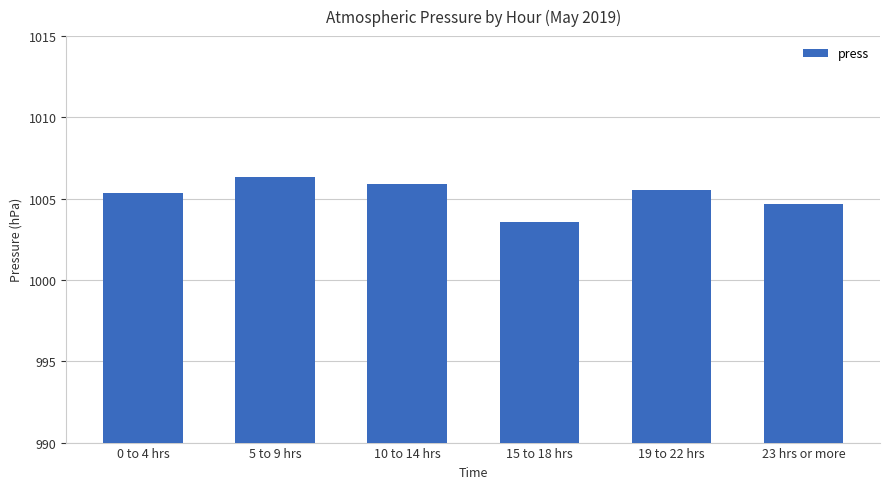

Reading left to right, transcribe all the data shown in this chart.

1005.3	1006.3	1005.9	1003.6	1005.5	1004.7